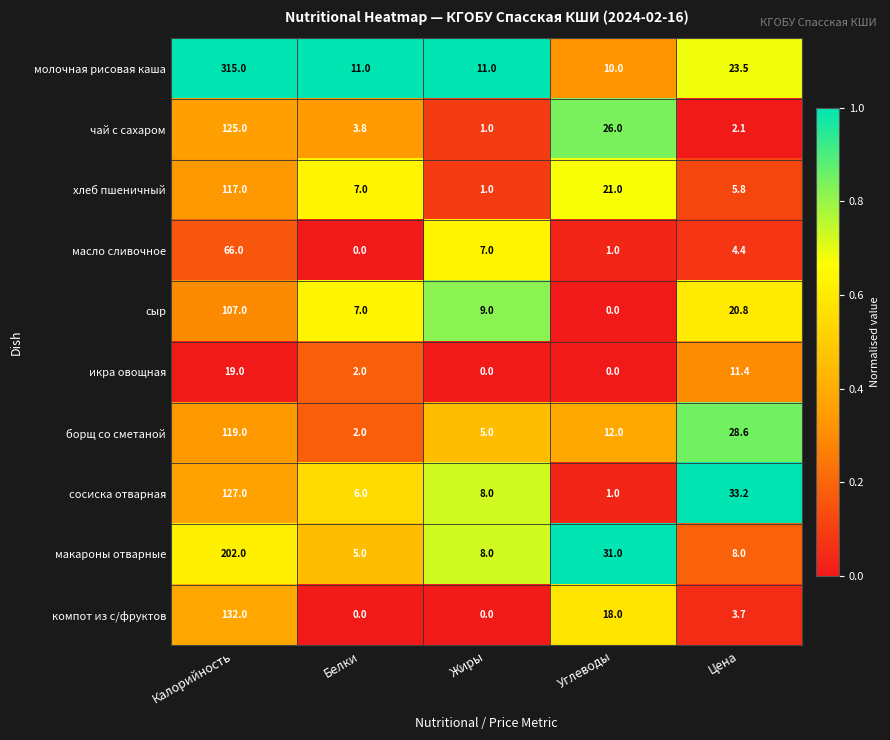

Which series has the widest spread of values?

молочная рисовая каша